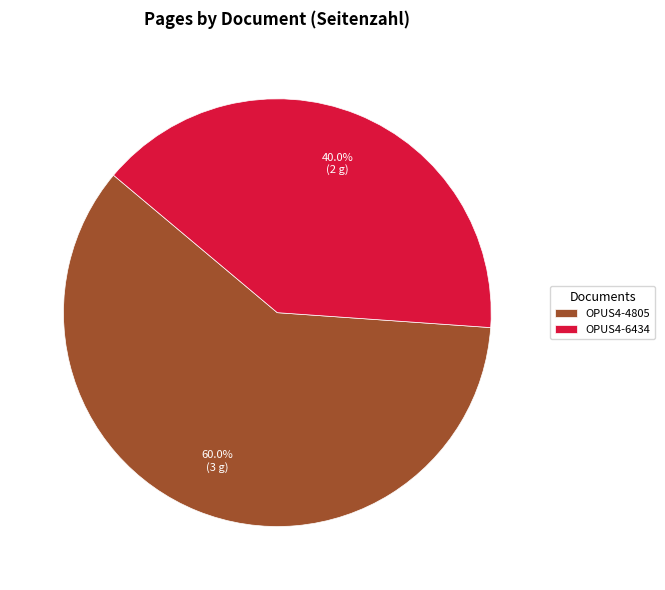

Rank the categories by value from lowest to highest.

OPUS4-6434, OPUS4-4805